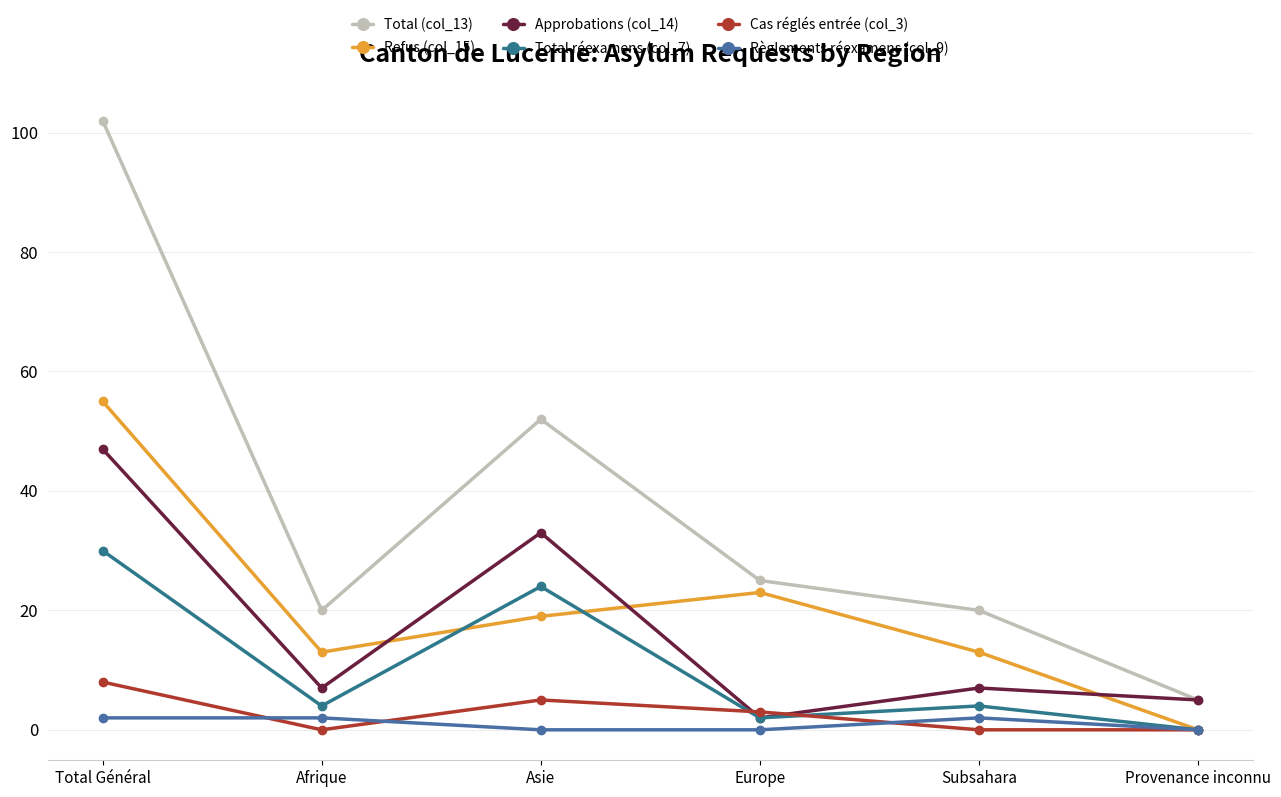

How many series are shown in this chart?

6